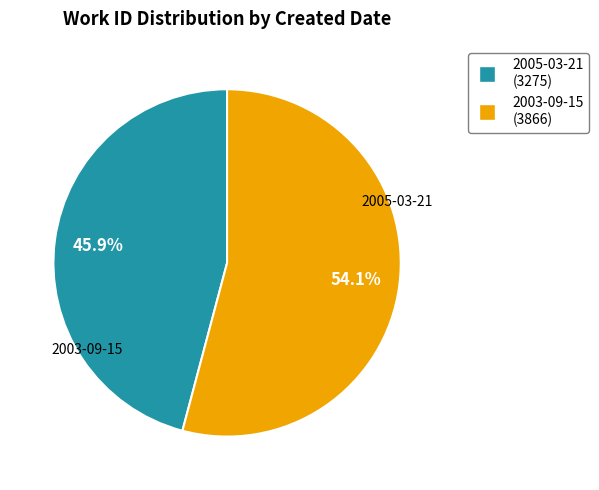

To the nearest percent, what portion does 2003-09-15 represent?

54%